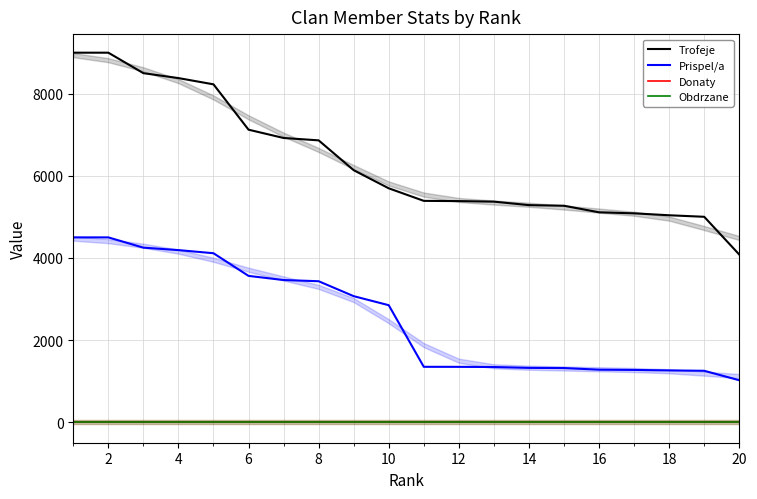

What is the difference between the Prispel/a values at 12 and 16?

69